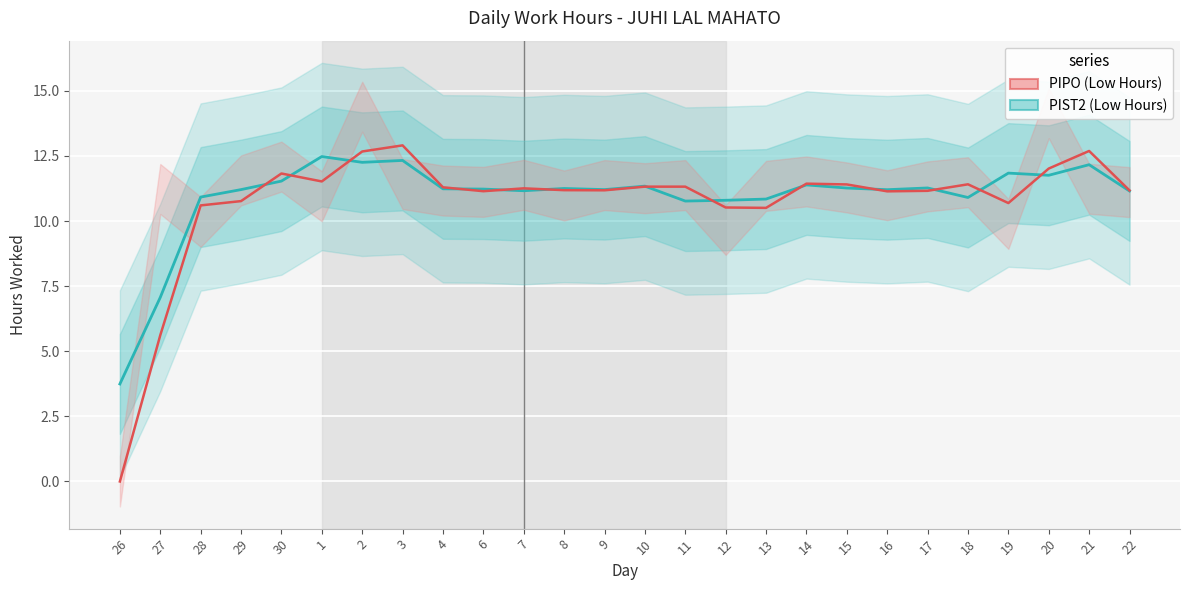

What is the average value of the Low Hours (PIPO style) series?

10.7